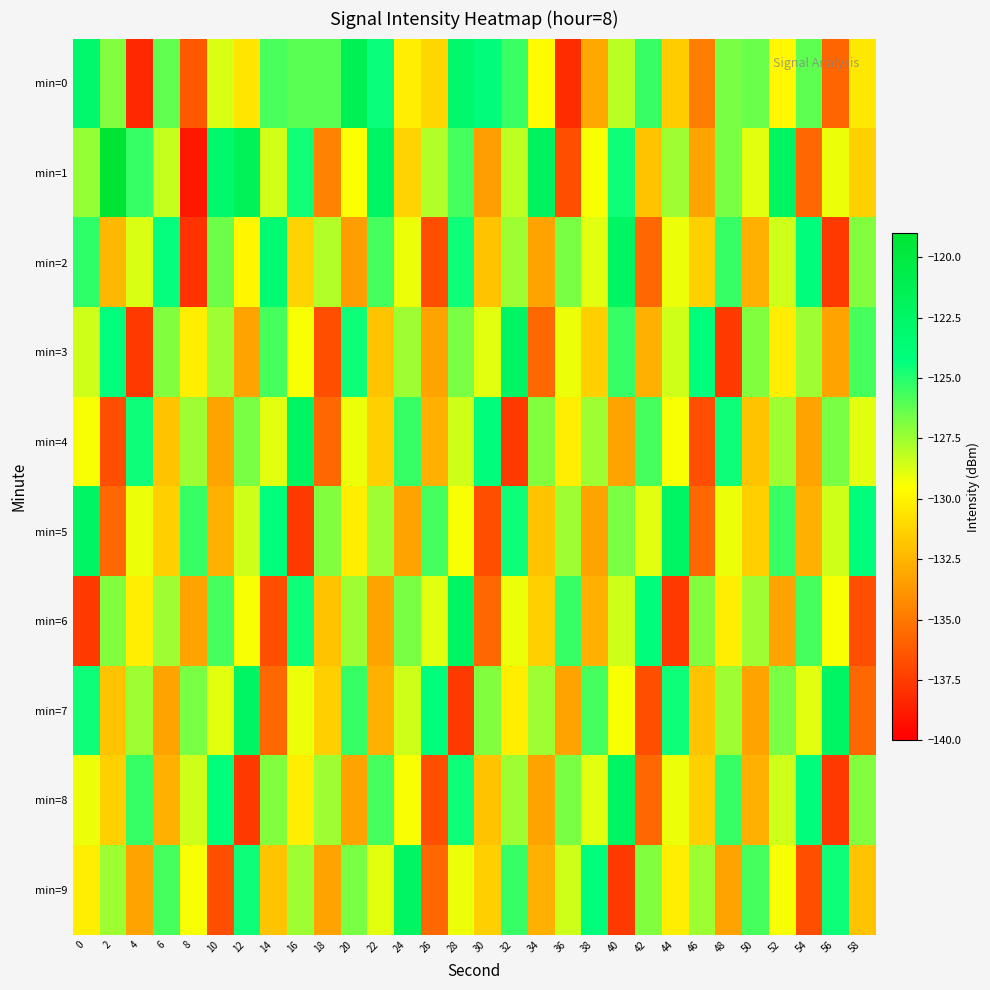

Which series changed the most between 14 and 52?

min=7